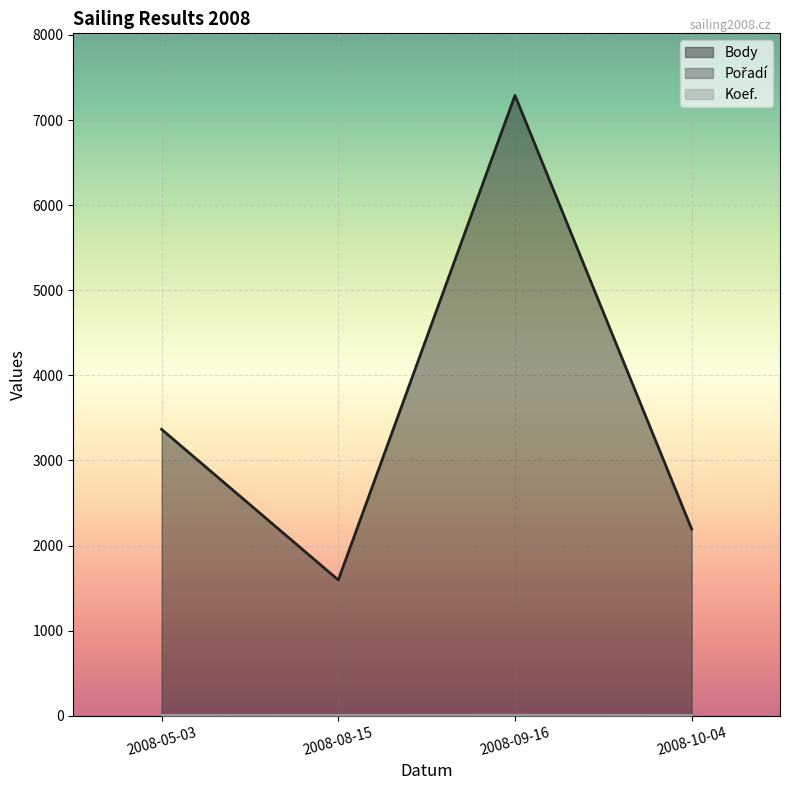

Is it true that Pořadí equals 3 at 2008-10-04?

False